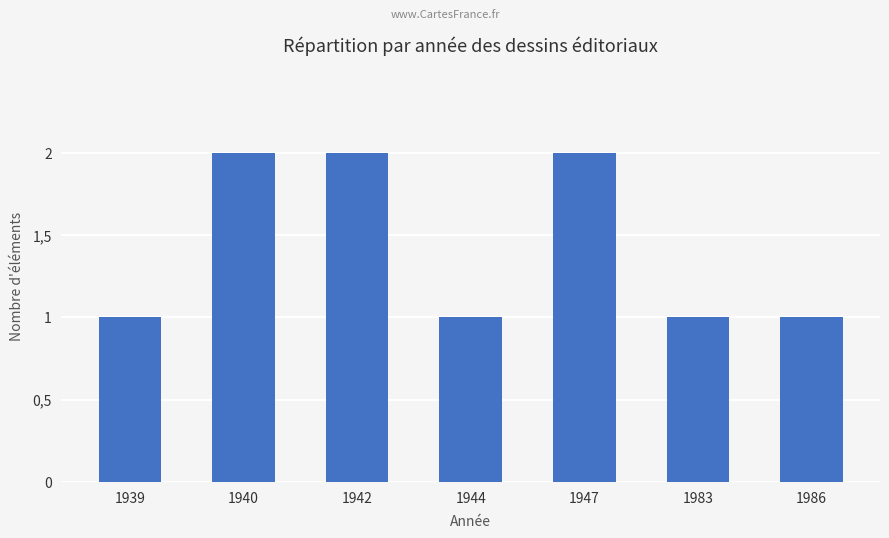

Are the bars horizontal?

No